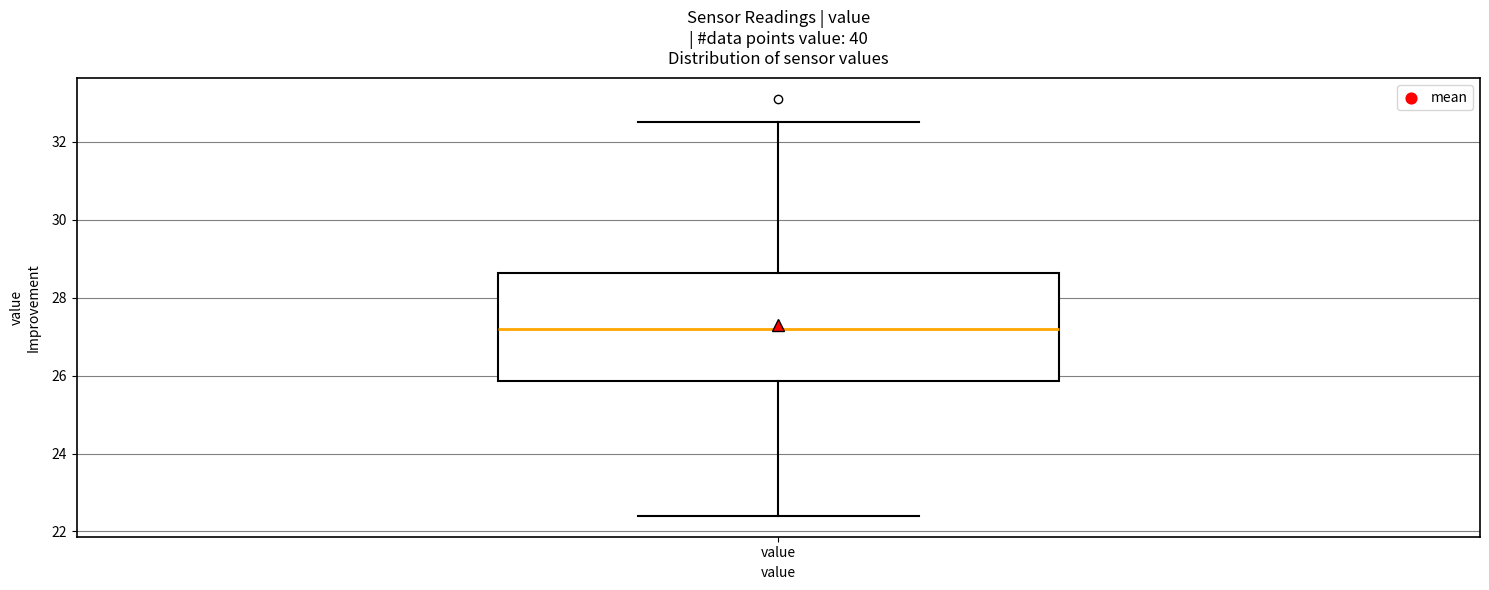

Transcribe this box plot: give where the median line is, the range the box spans, and where the two whiskers end, as read against the y-axis. The values are not printed on the chart, so give them approximately, as read against the axis.

median 27.2, box 25.8 to 28.6, whiskers 22.4 to 32.6